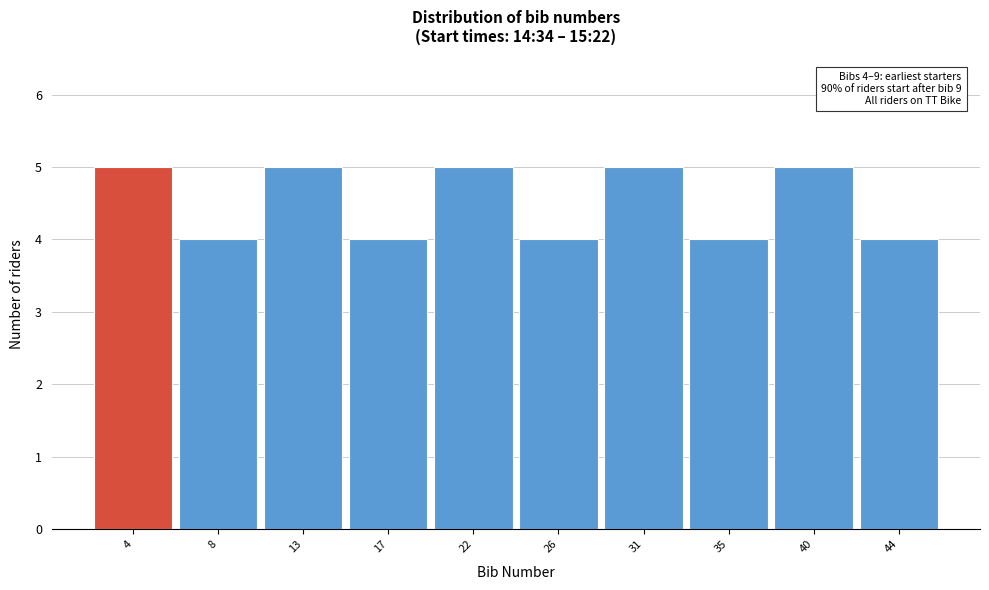

Reading right to left, what are all the values shown in this chart?

44=4	40=5	35=4	31=5	26=4	22=5	17=4	13=5	8=4	4=5